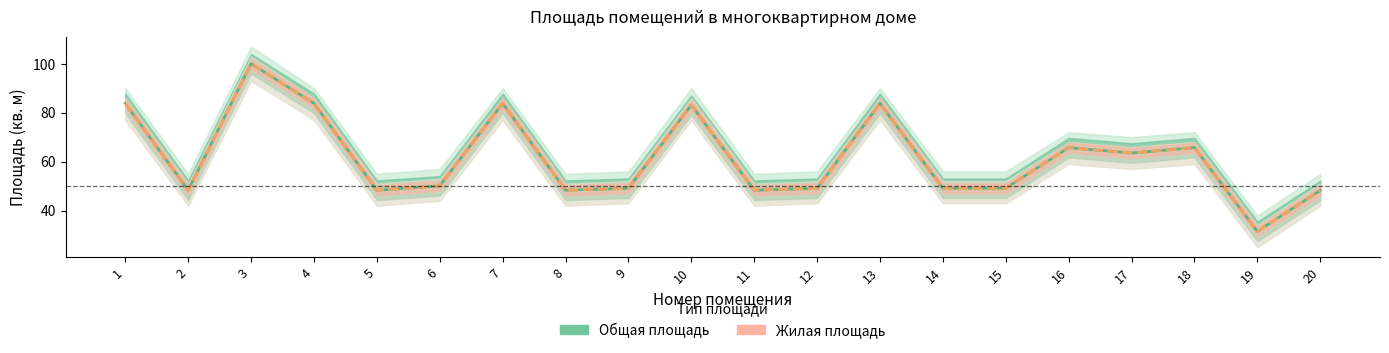

True or false: Общая площадь and Жилая площадь intersect in this chart.

False